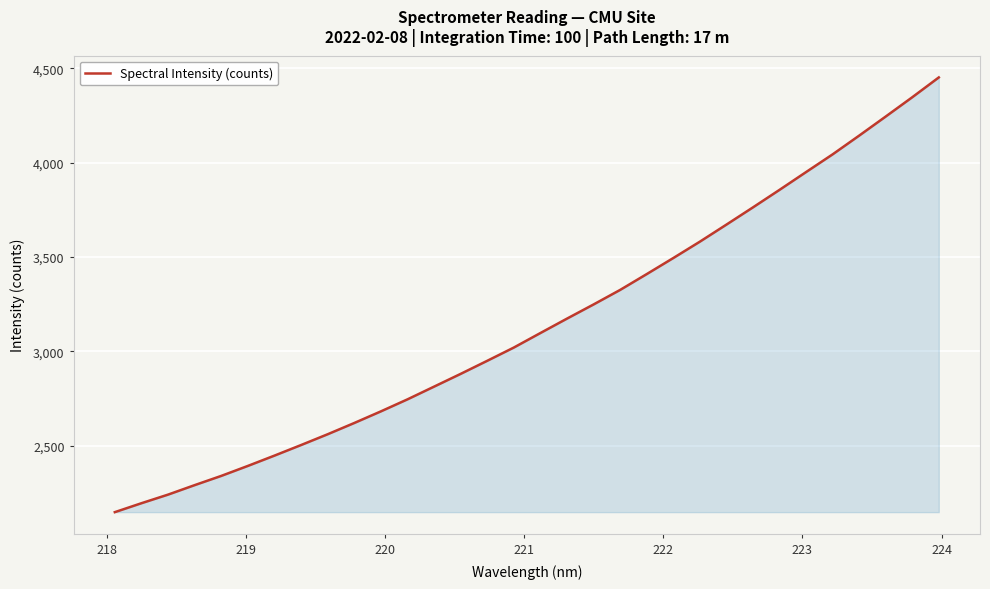

Does the chart display data point markers on the line(s)?

No